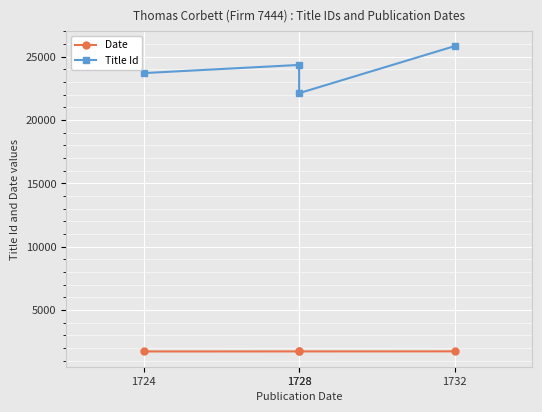

At which label does Title Id first exceed 24343?

1732